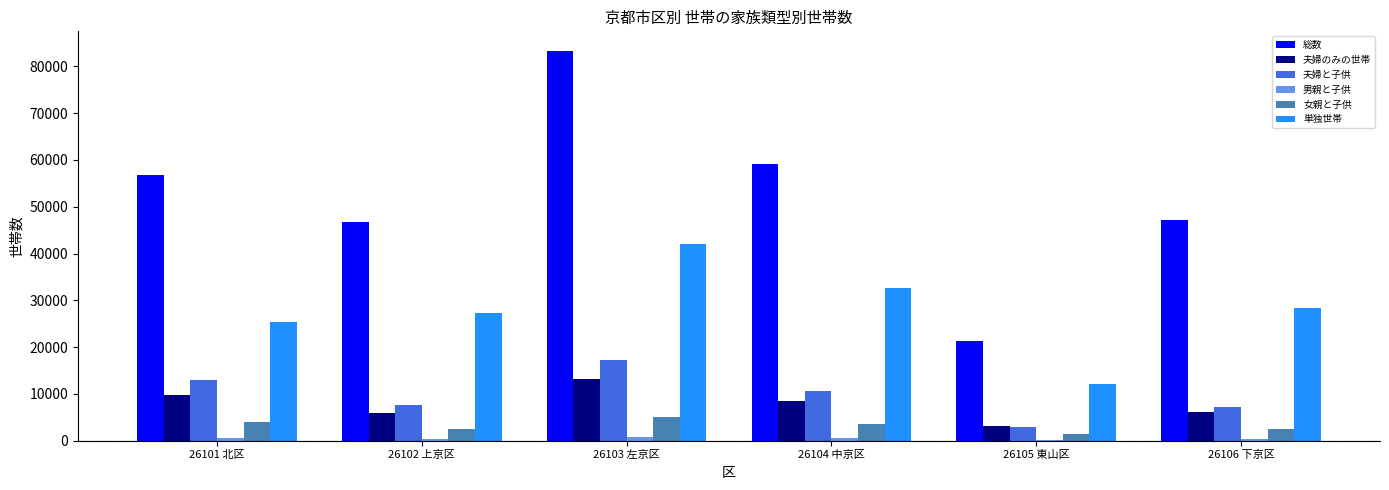

The 総数 series shows 46803 at 26102 上京区. True or false?

True